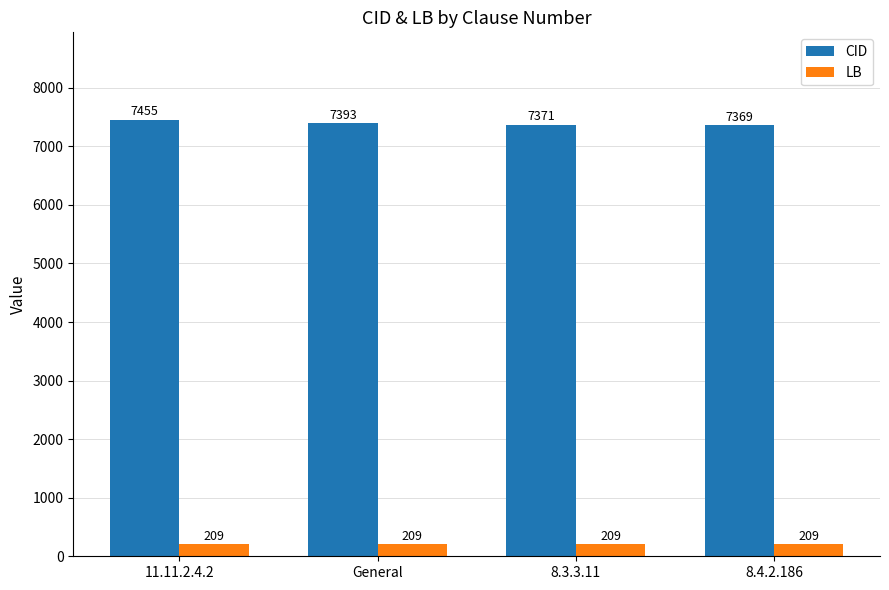

Which series has the largest total across all categories?

CID